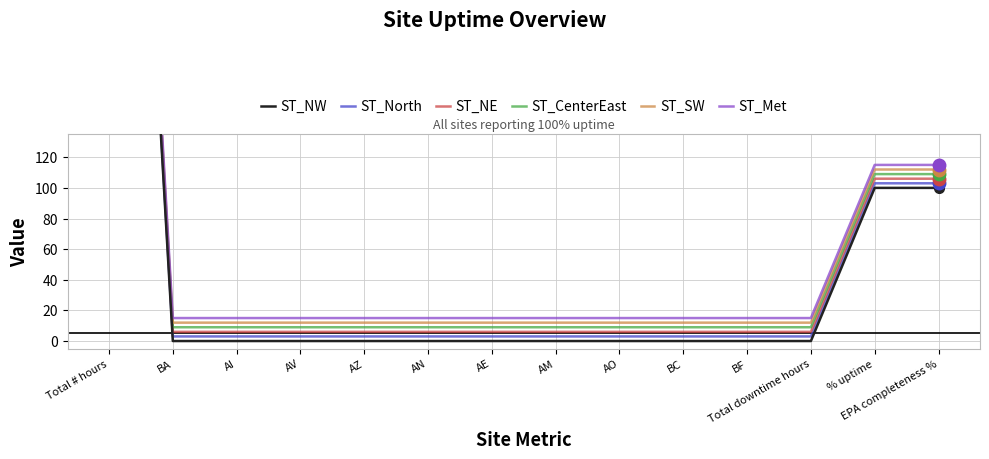

What is the average value of the ST_Met series?

81